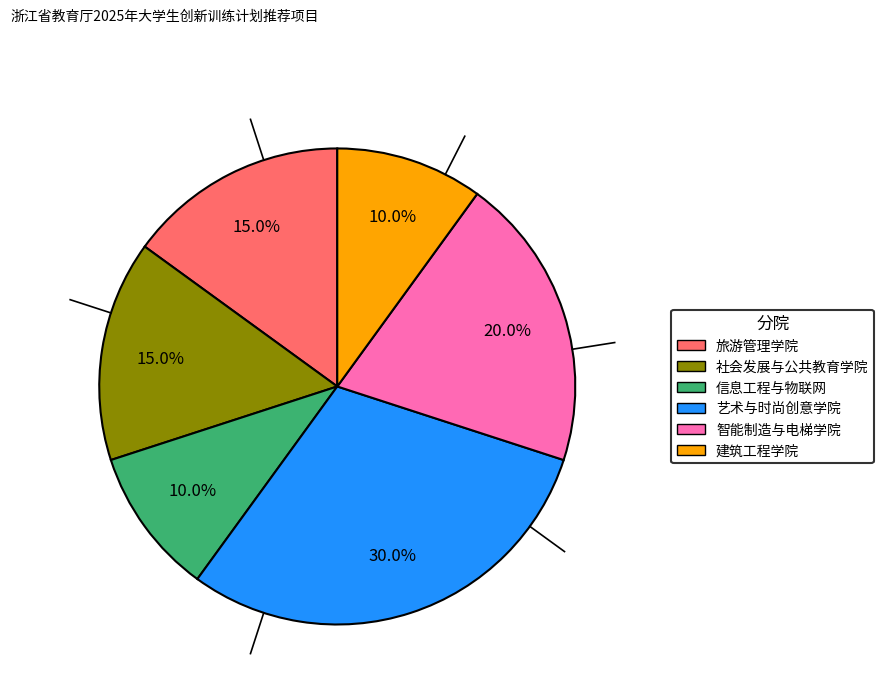

Is there any slice that represents more than half of the pie?

No